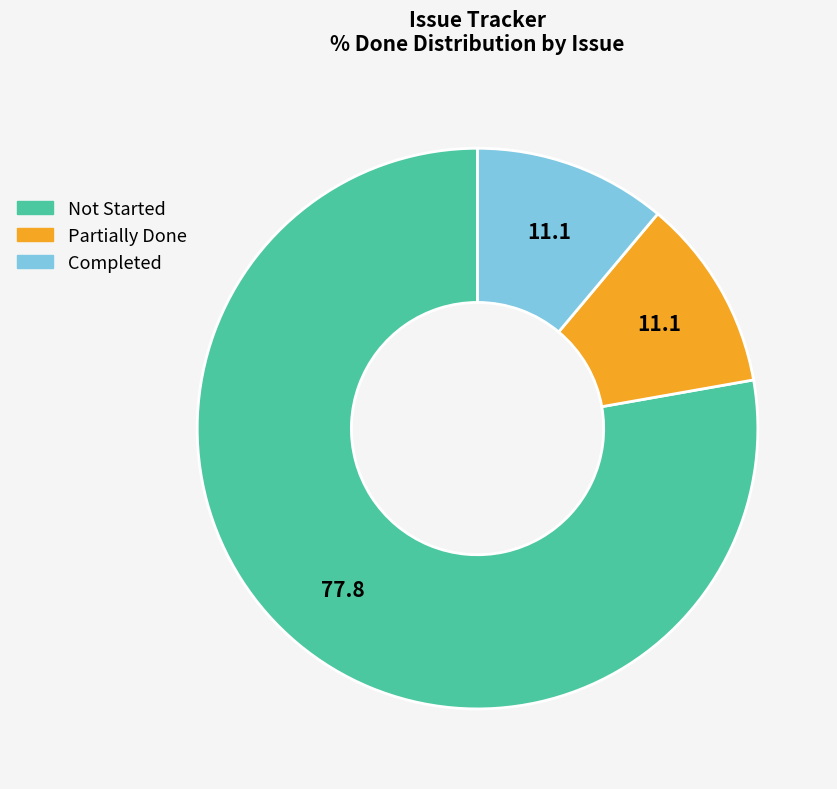

Is there a majority slice in this chart?

Yes